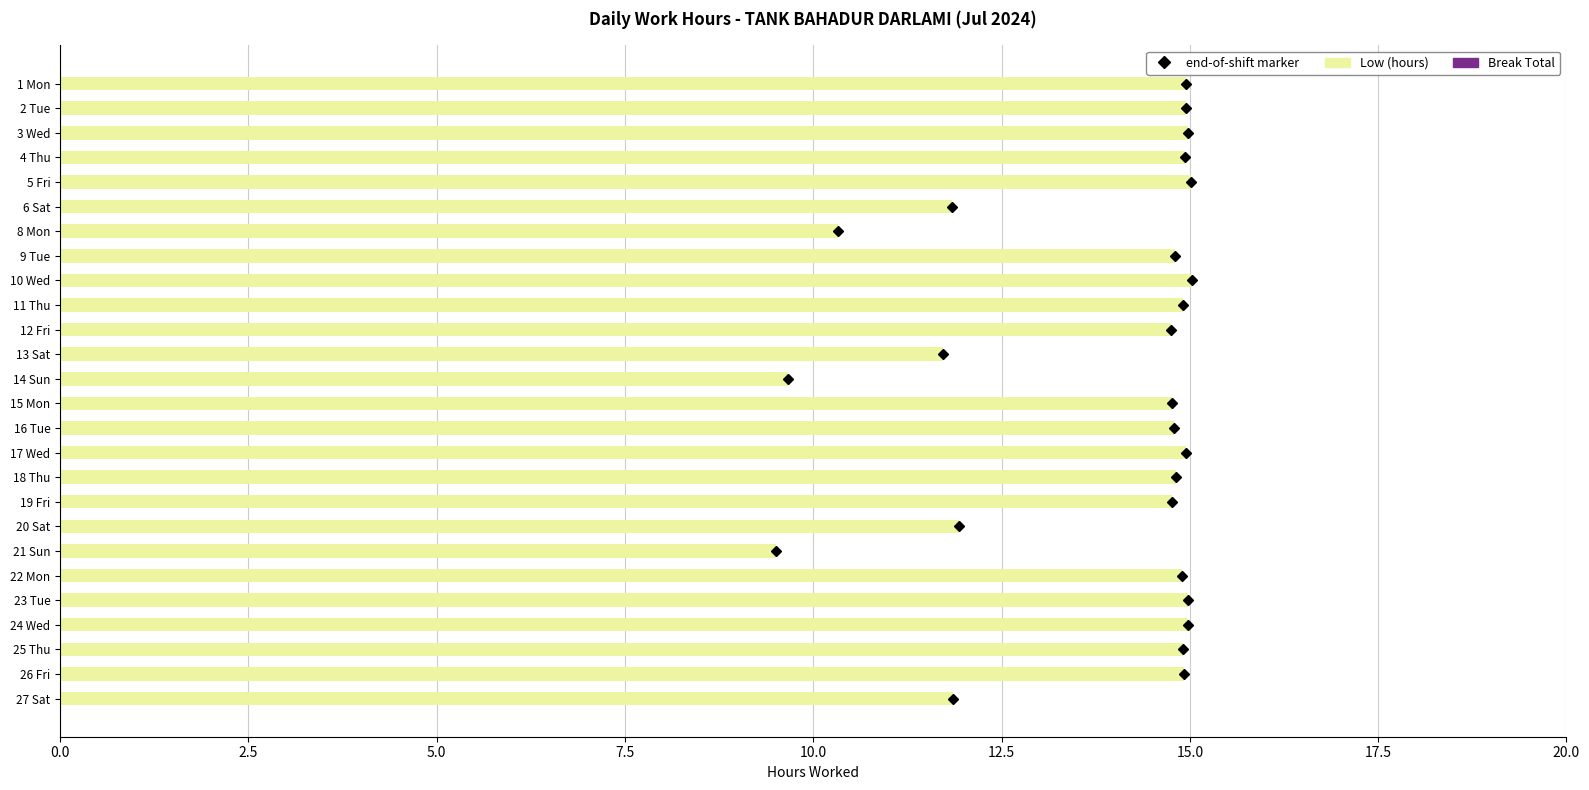

What is the smallest value displayed?

9.5